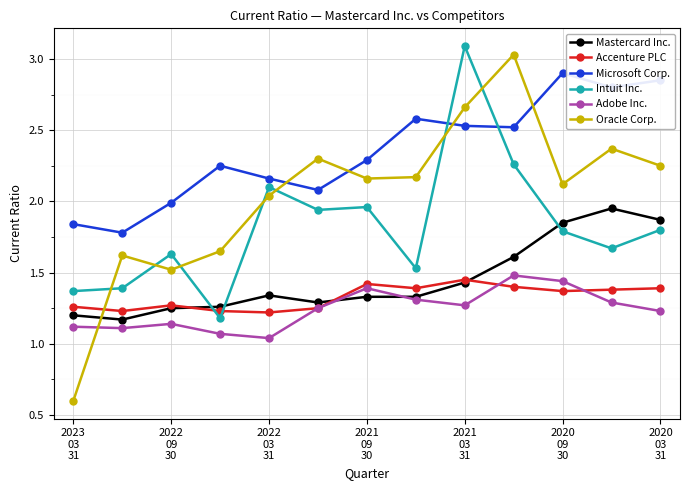

Which series has the largest range (max minus min)?

Oracle Corp.